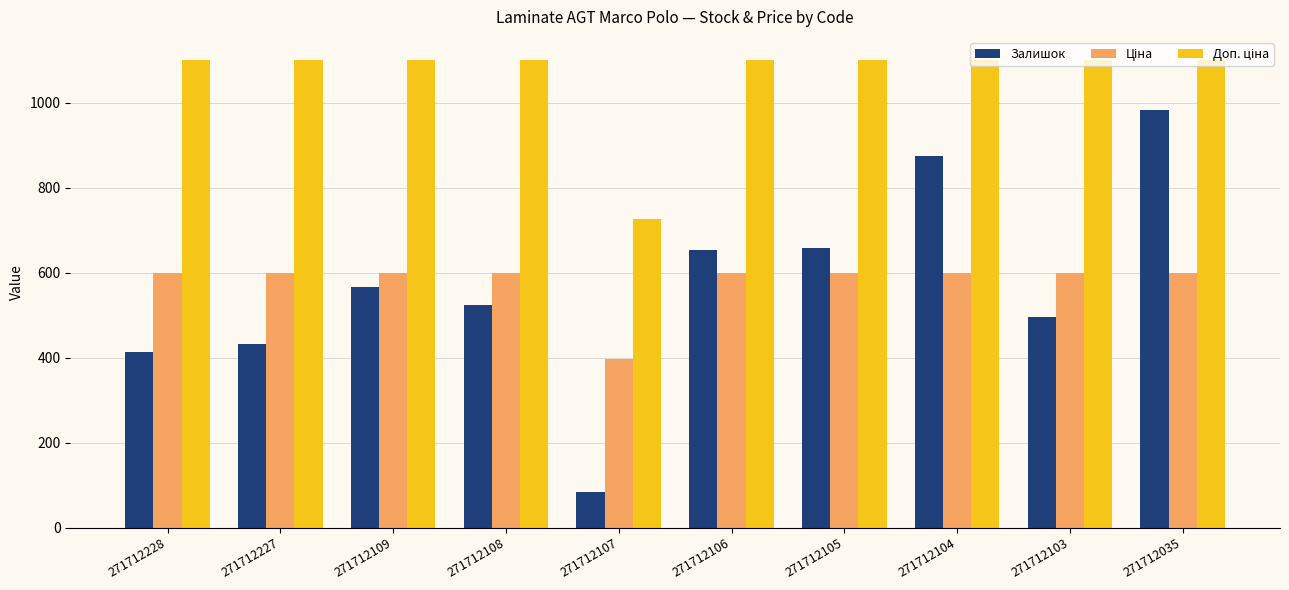

How many bars are there in total?

30